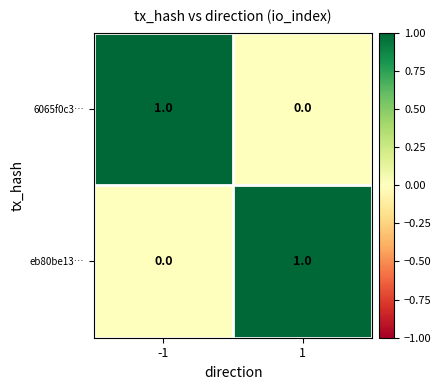

The value of eb80be13… at -1 is 0. True or false?

True